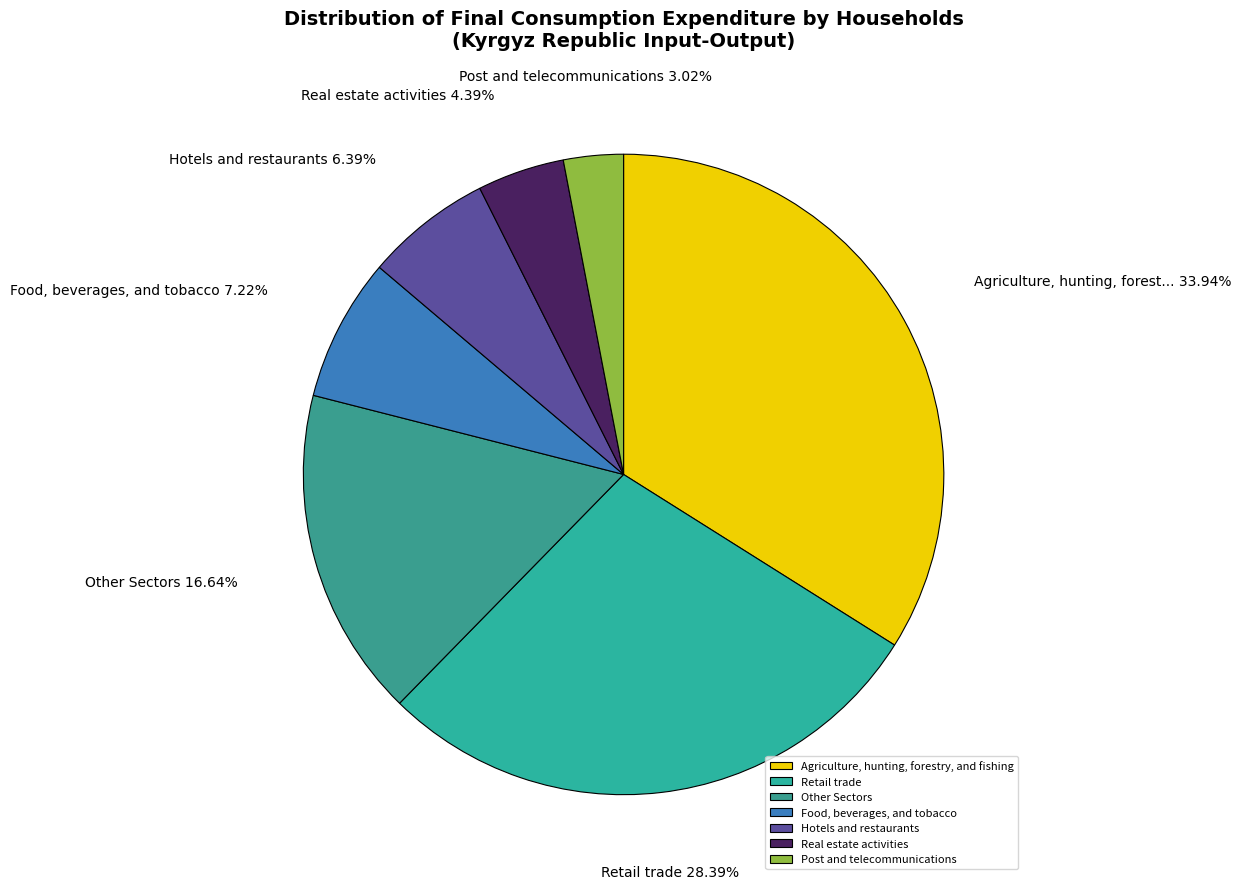

To the nearest percent, what percentage of the pie is Real estate activities?

4%